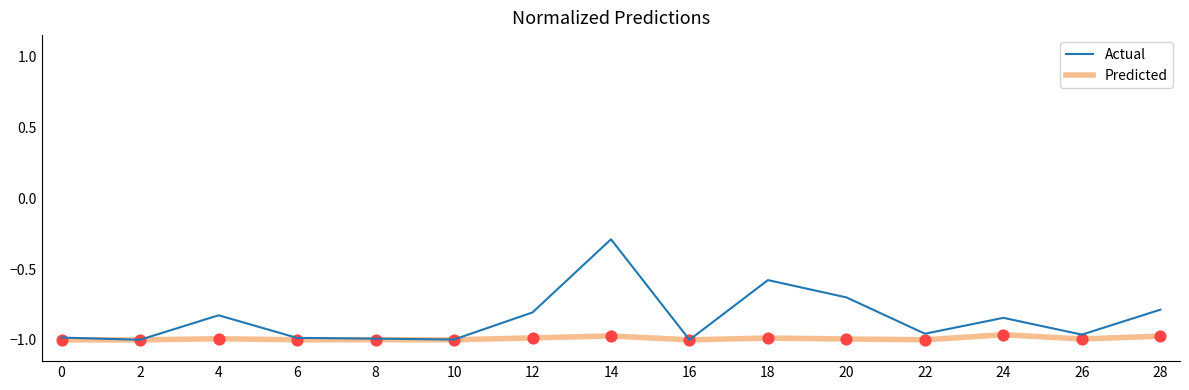

Which series has the largest total across all categories?

Actual